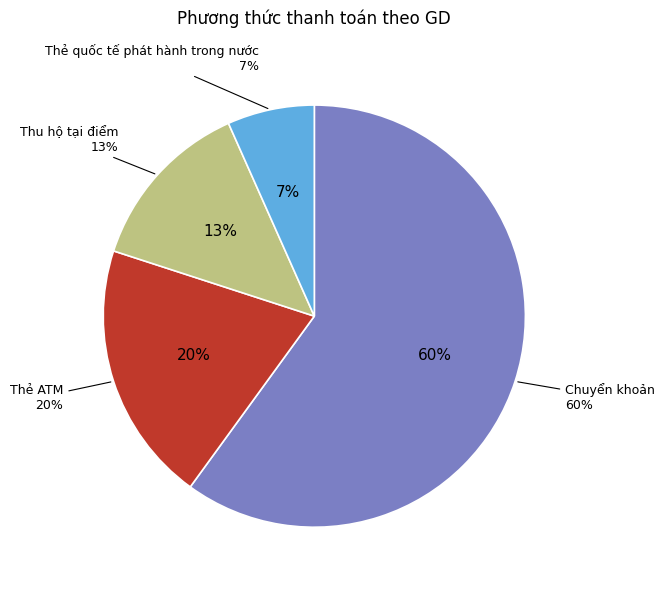

Between Thẻ quốc tế phát hành trong nước and Chuyển khoản, which is larger?

Chuyển khoản